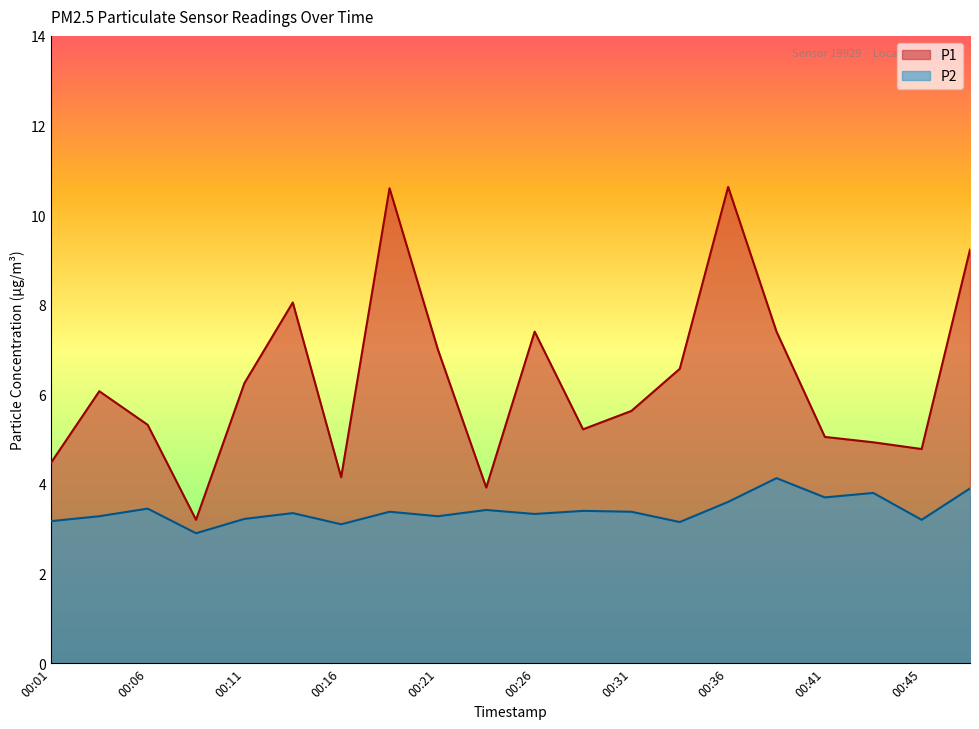

True or false: P2 and P1 cross at least once.

False